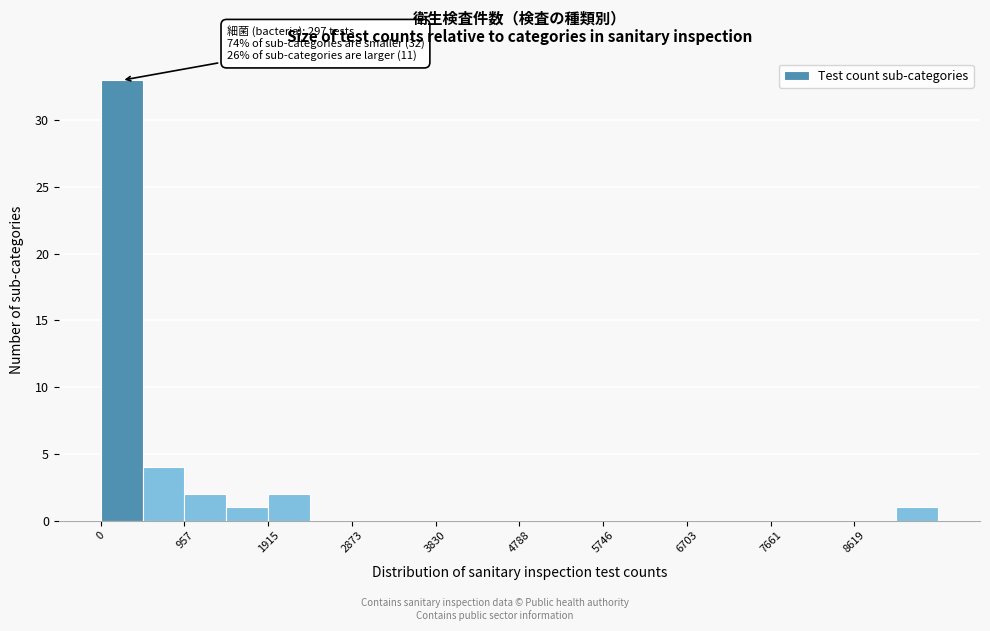

Over which range of the x-axis is the bar tallest?

0 to 500